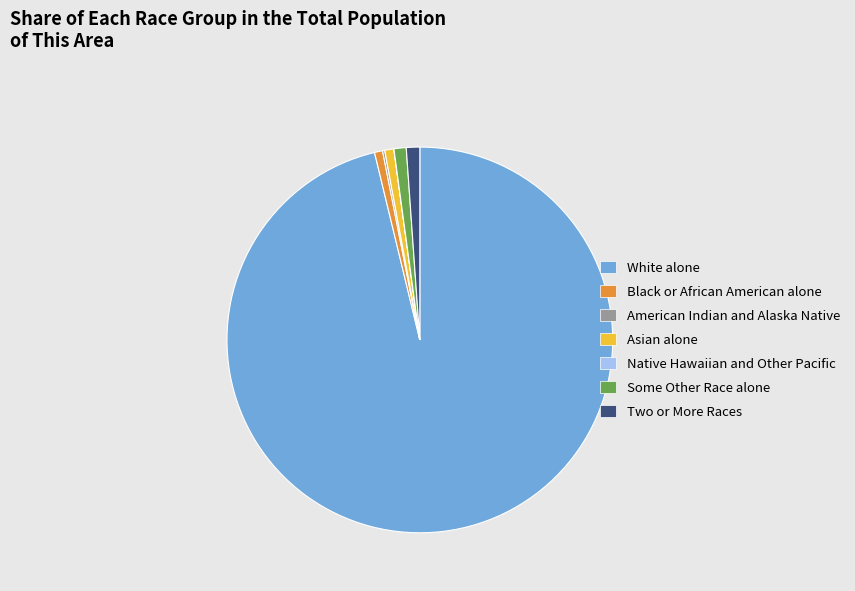

Which category has the biggest portion of the pie?

White alone